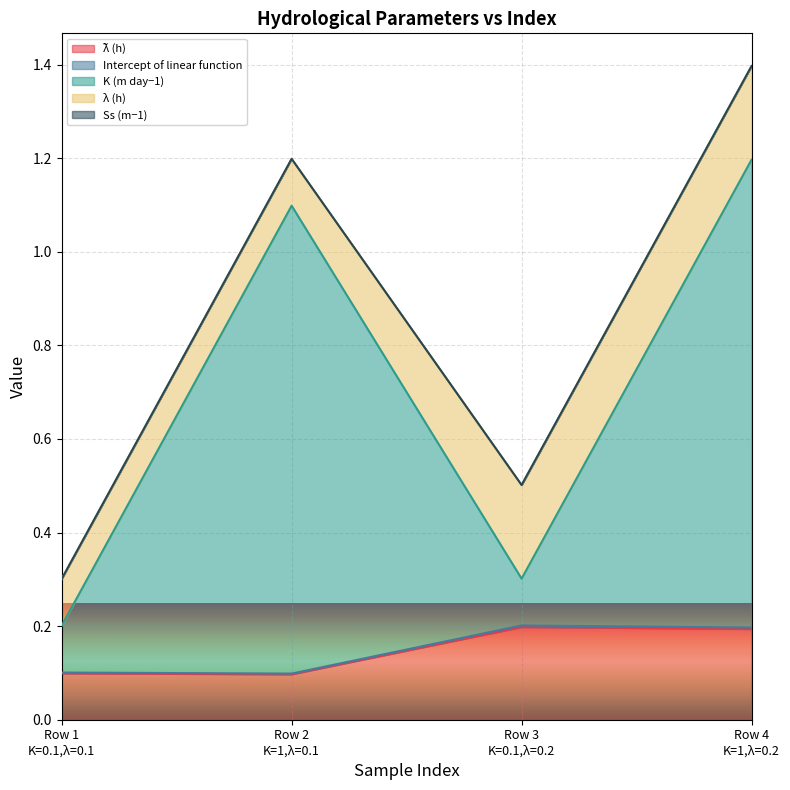

What is the difference between the highest and lowest values at 0?

0.1